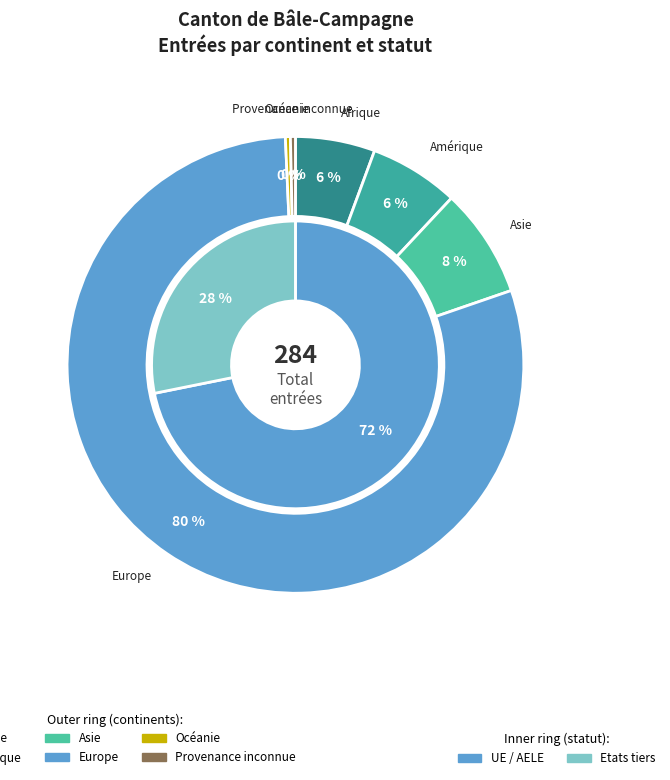

Is it true that Asie is 1% of the pie?

False